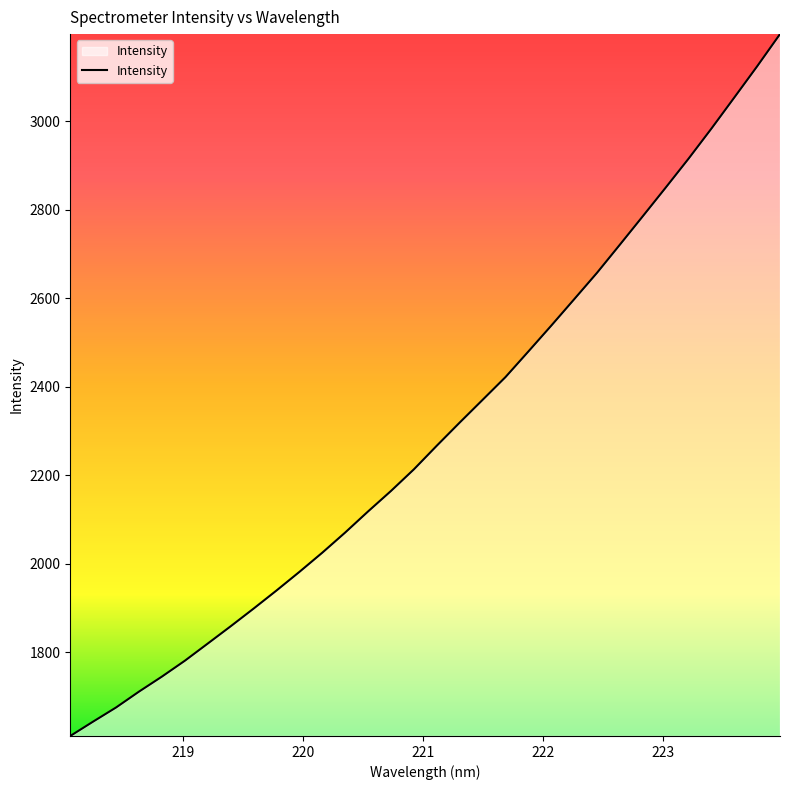

What is the smallest value displayed?

1610.8